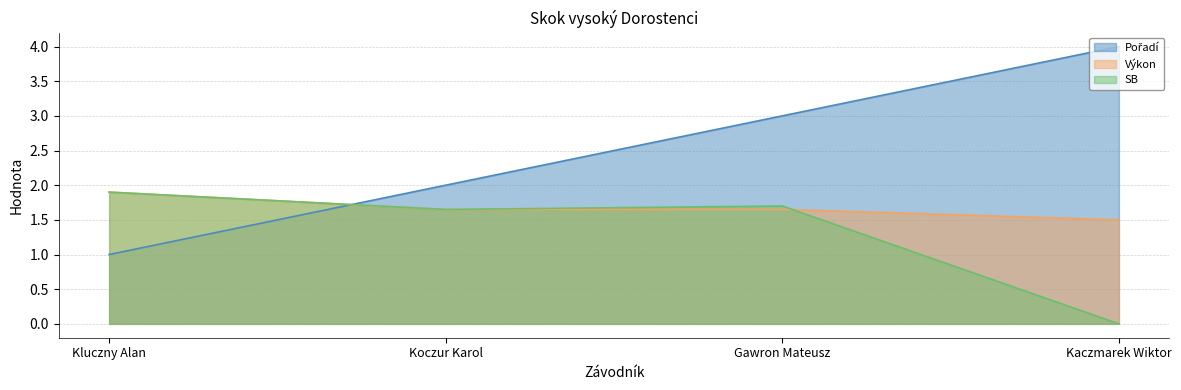

What is the difference between the highest and lowest values at Gawron Mateusz?

1.4